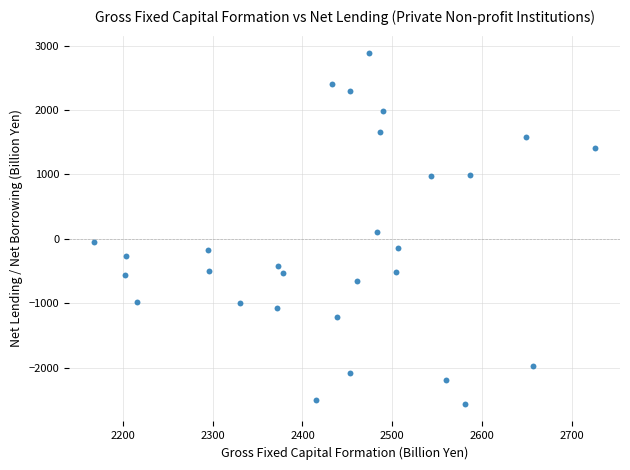

What is the range of Y values (max minus min)?

5443.7